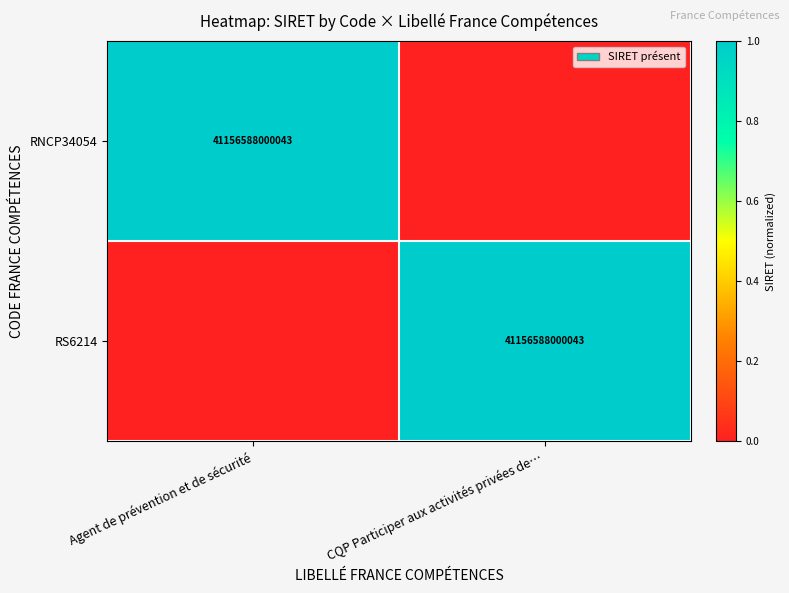

The RNCP34054 series shows 60484788691629 at Agent de prévention et de sécurité. True or false?

False